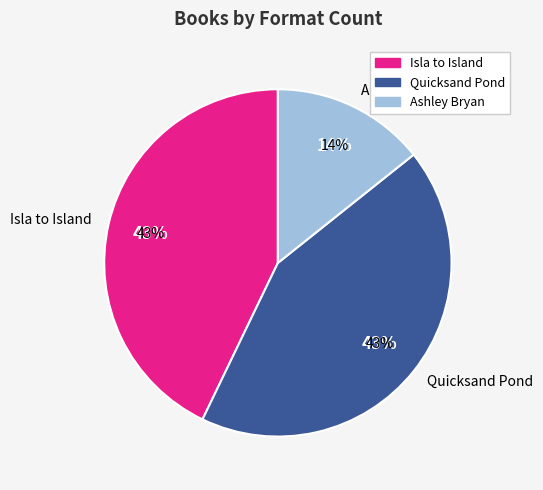

True or false: Quicksand Pond accounts for 57% of the total.

False